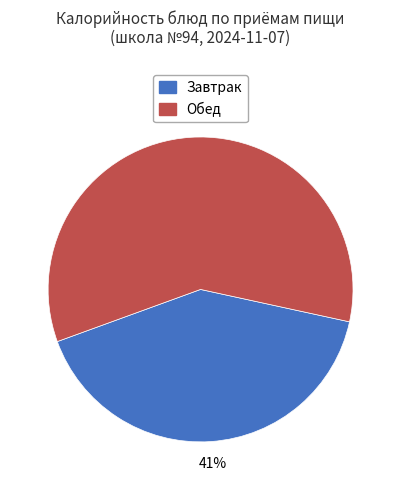

Is the sum of Завтрак and Обед greater than half?

Yes